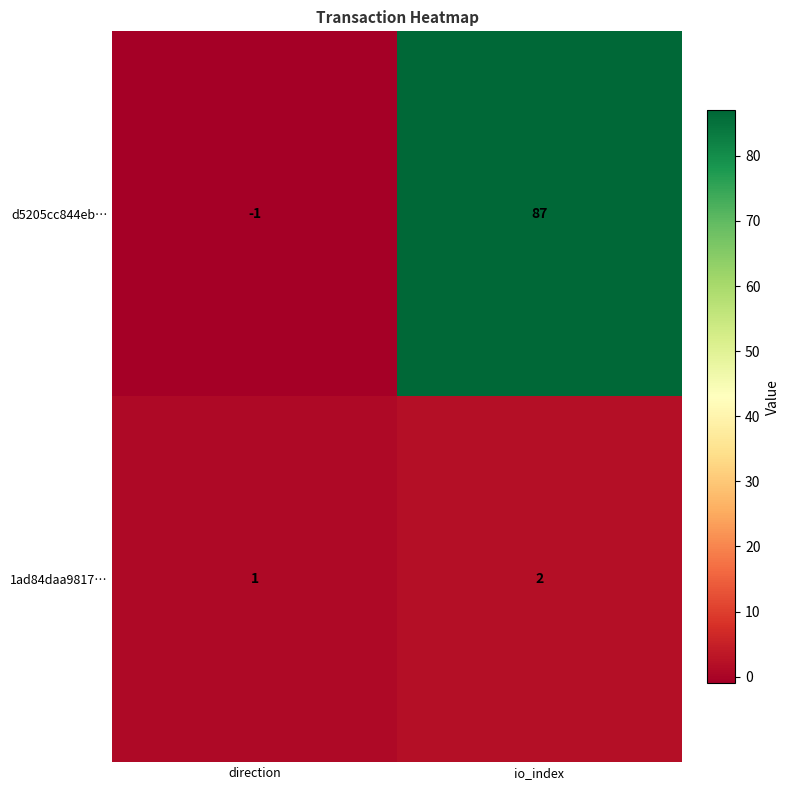

List the series in order of their overall mean, lowest first.

1ad84daa9817…, d5205cc844eb…